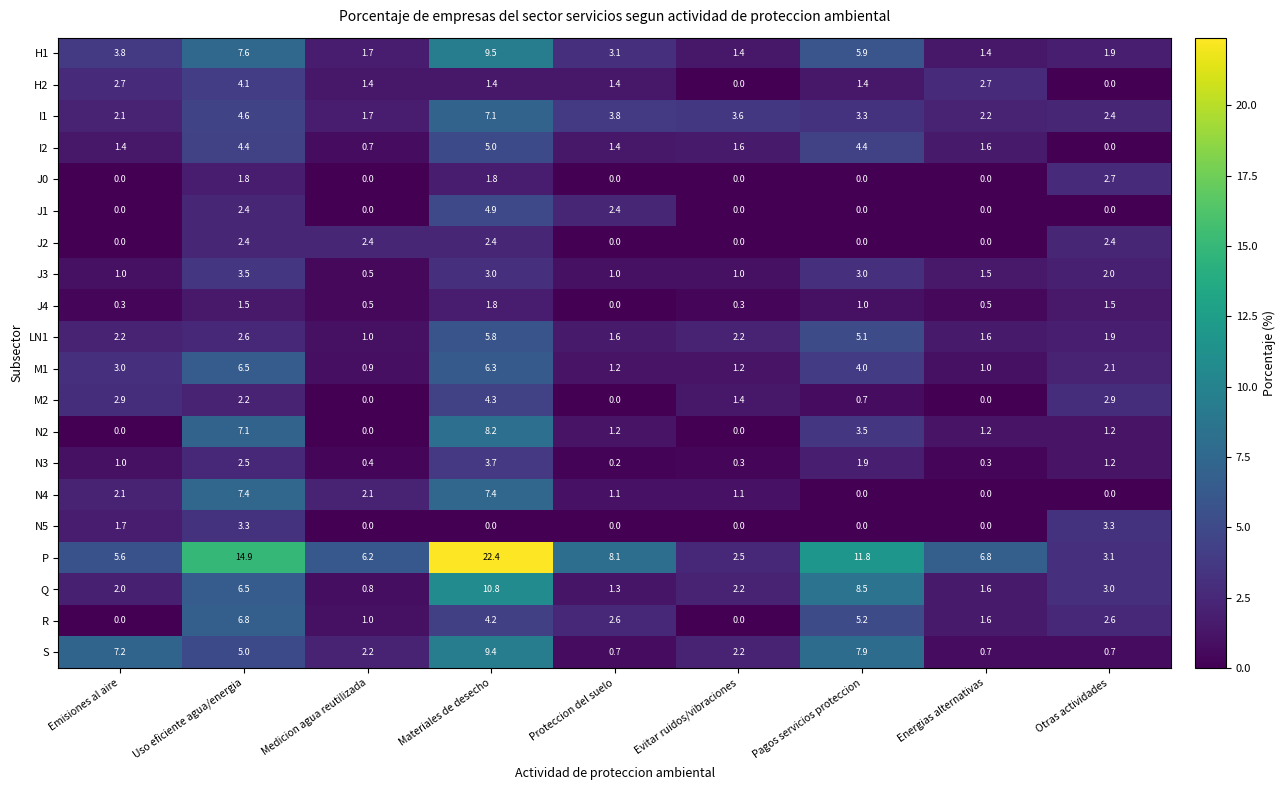

True or false: M2 has a value of -1.5 at Energias alternativas.

False